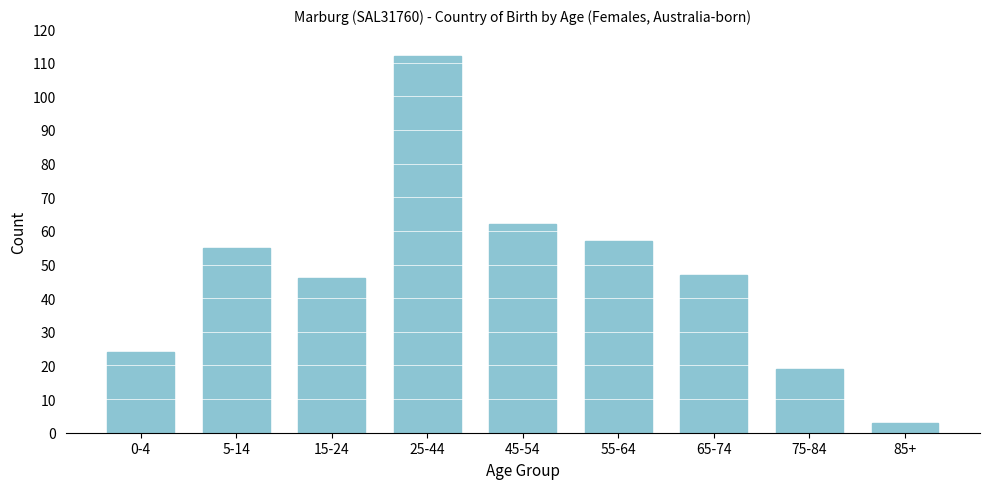

Reading left to right, transcribe all the data shown in this chart.

24	55	46	112	62	57	47	19	3